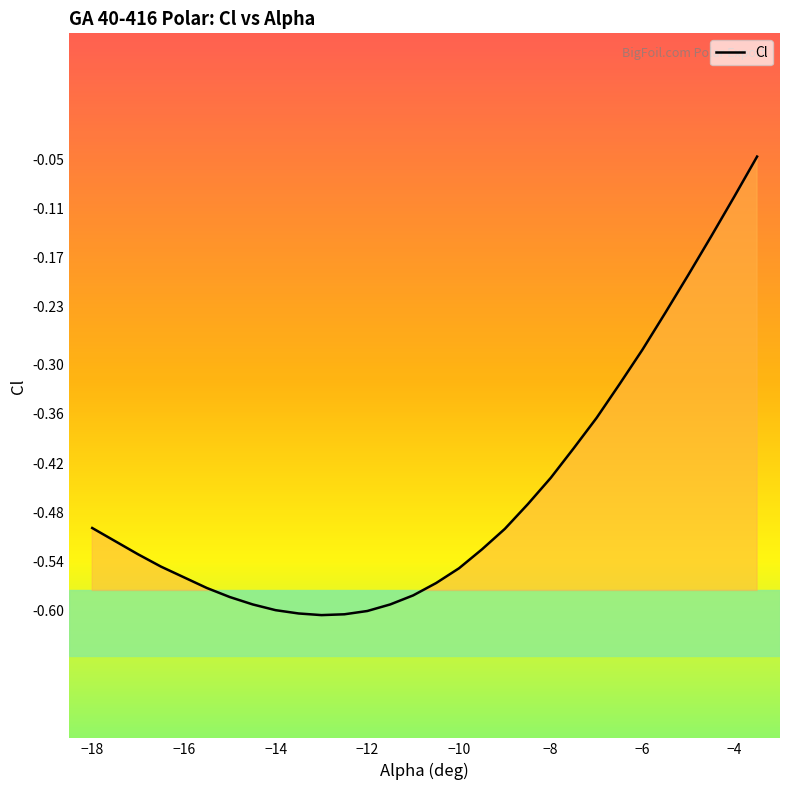

What is the smallest value displayed?

-0.6